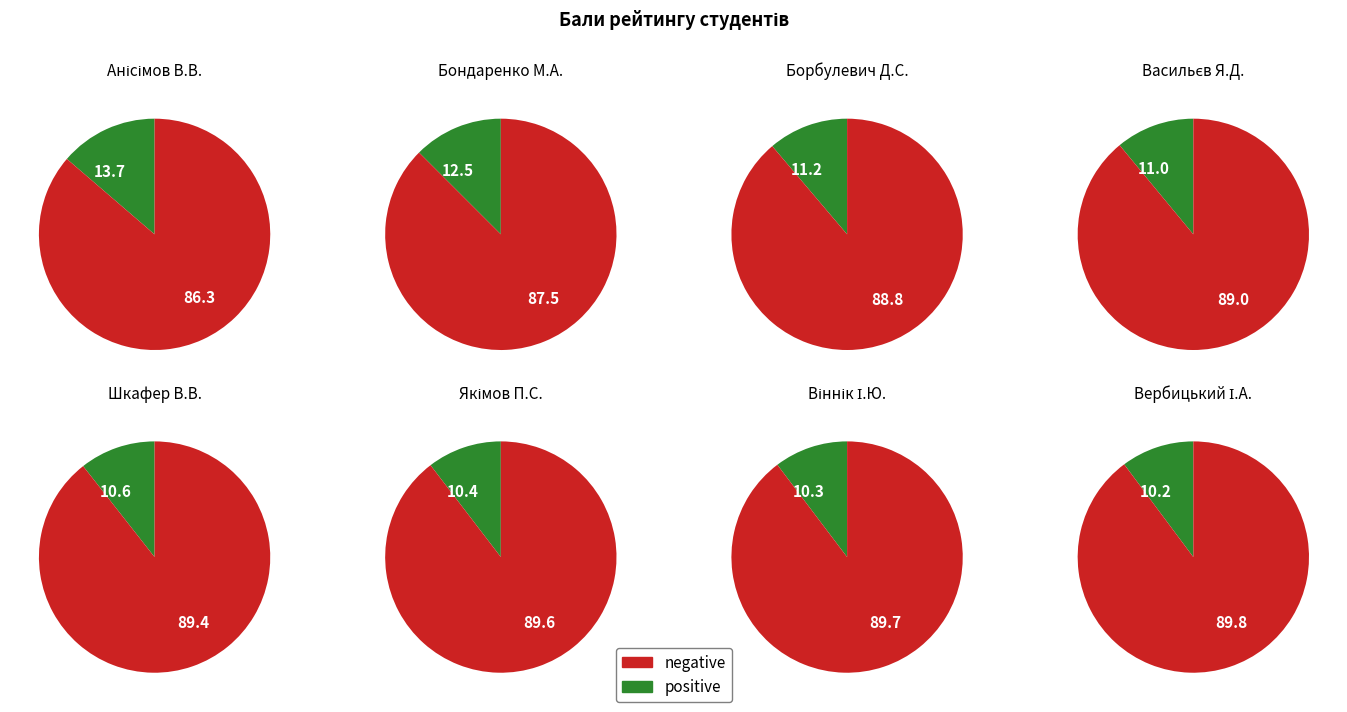

Is it true that Якімов Павло Сергійович is 20% of the pie?

False